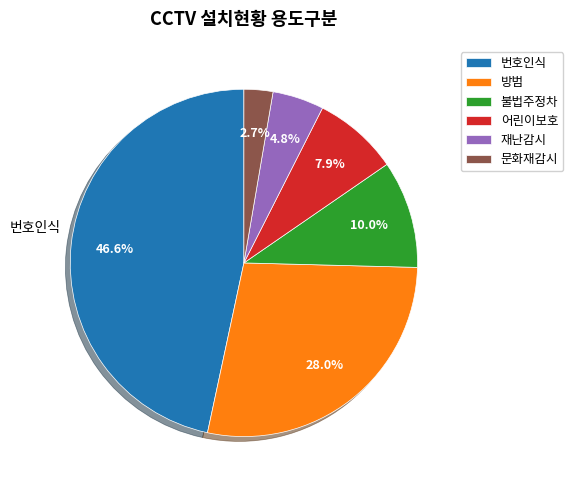

Does any single category account for the majority?

No